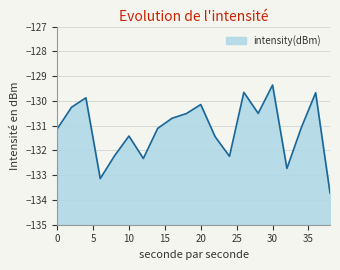

Does the chart display data point markers on the line(s)?

No